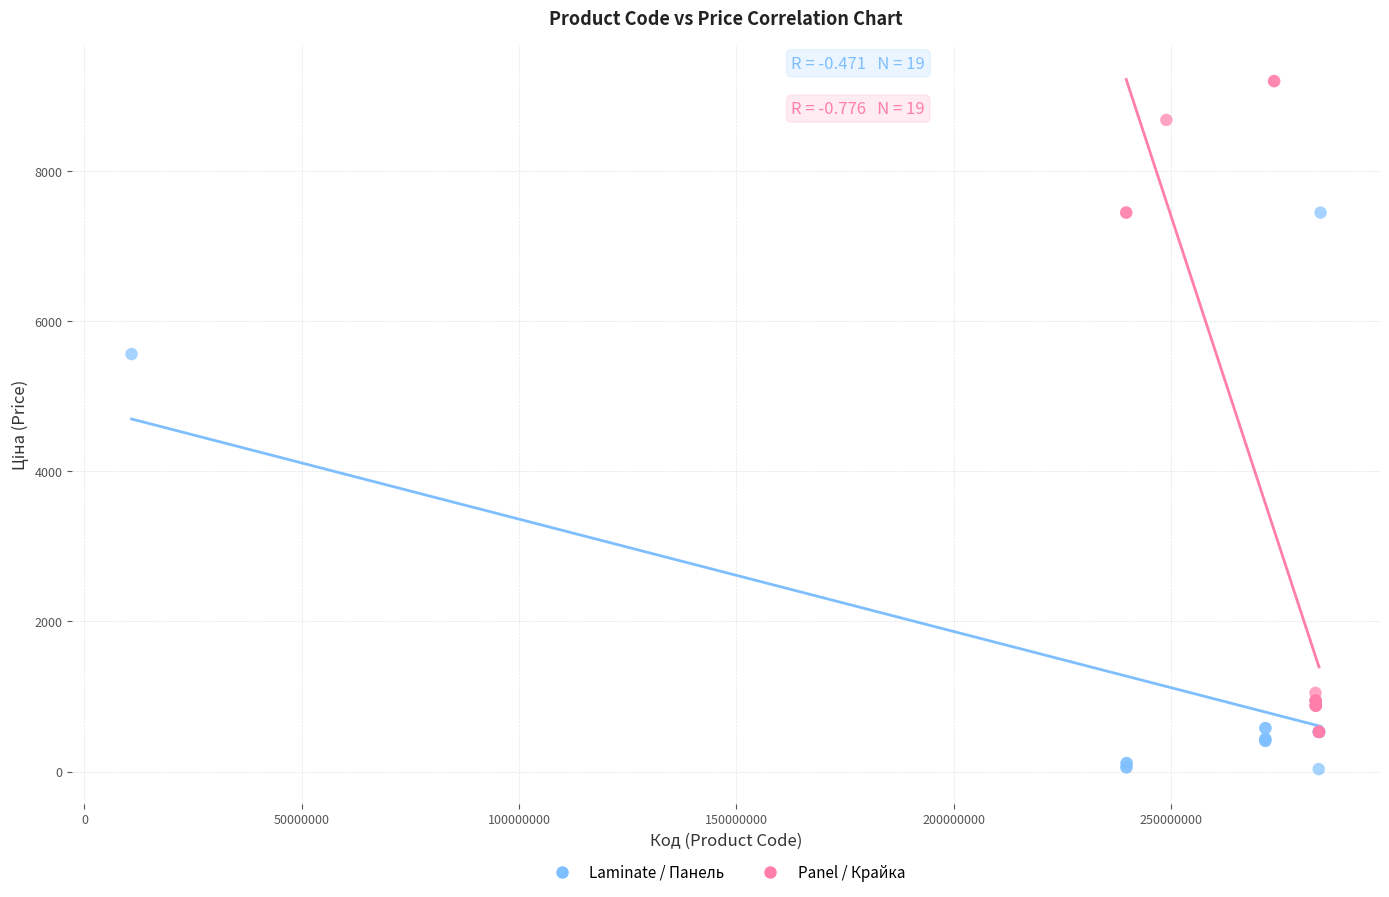

Which series contains the lowest Y value?

Laminate / Панель